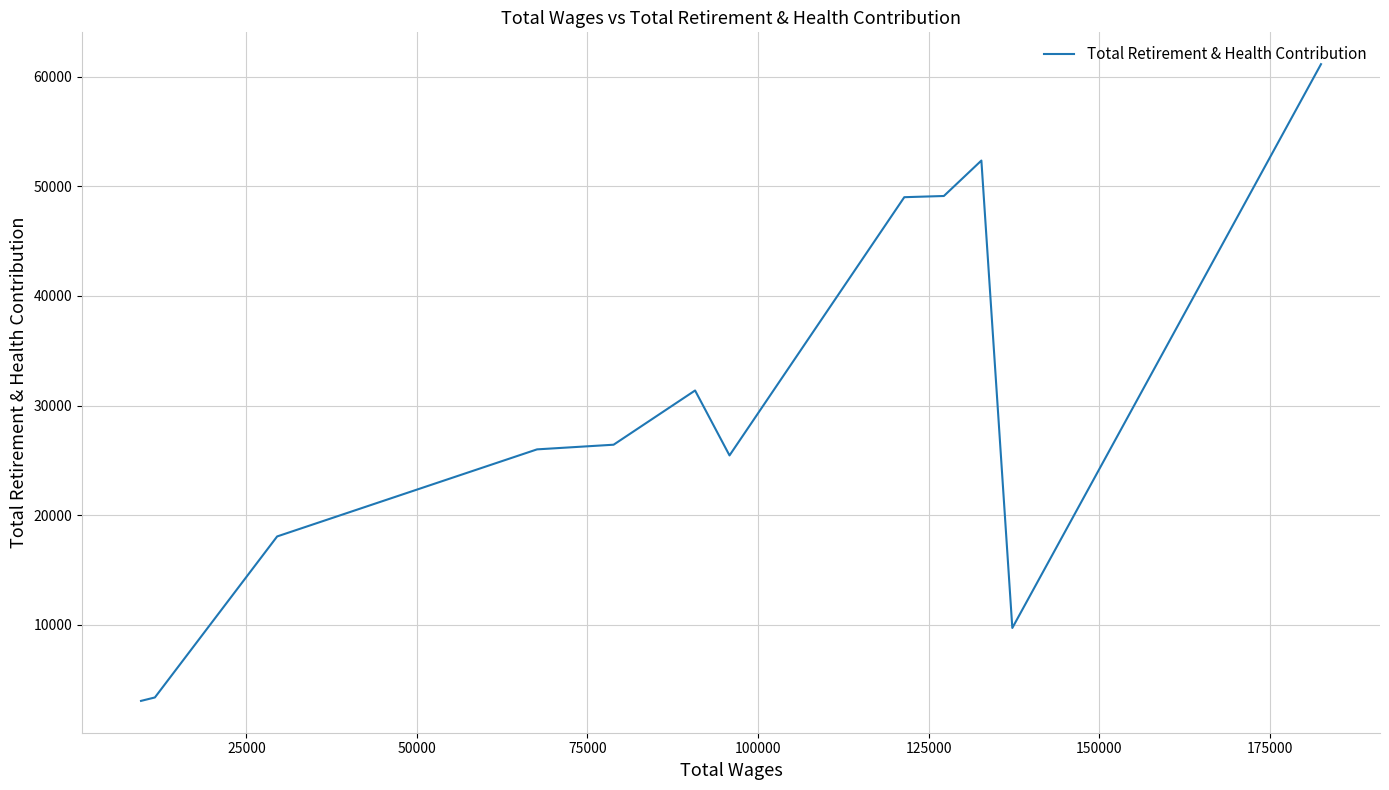

What is the smallest value displayed?

3038